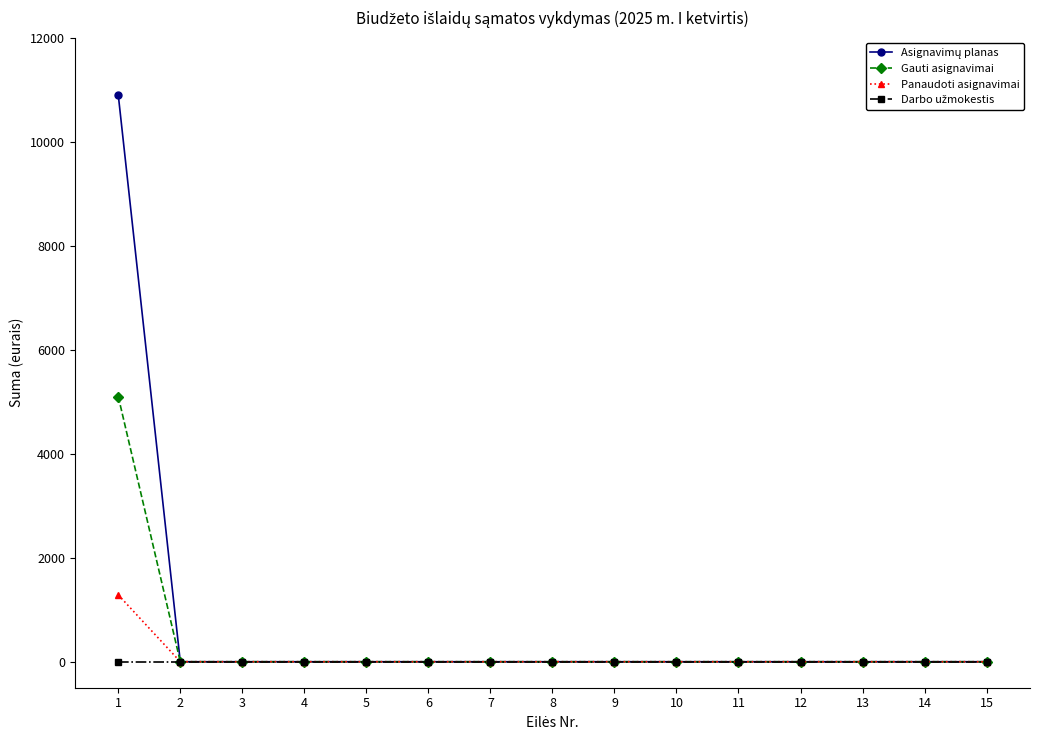

True or false: Gauti asignavimai has a value of 1728.4 at 8.

False